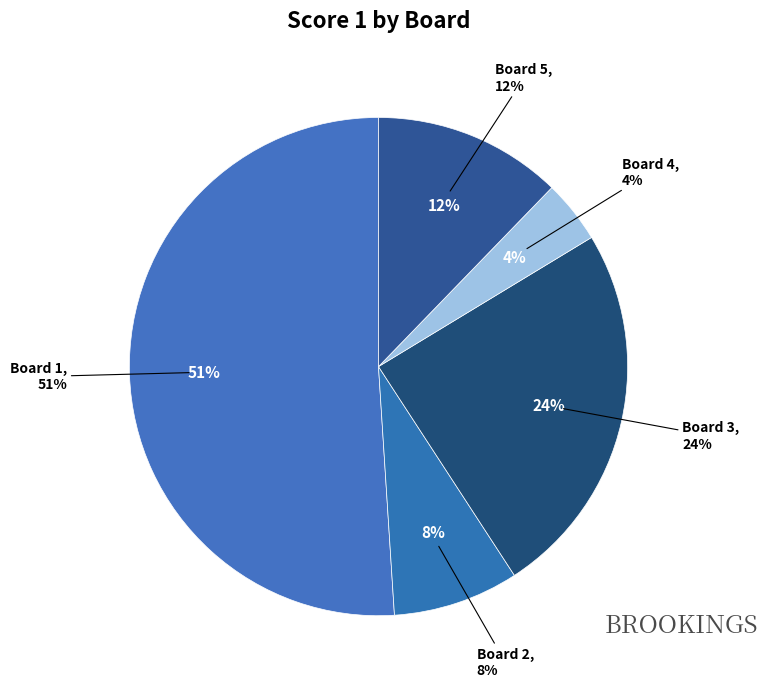

Count the number of slices in the pie.

5